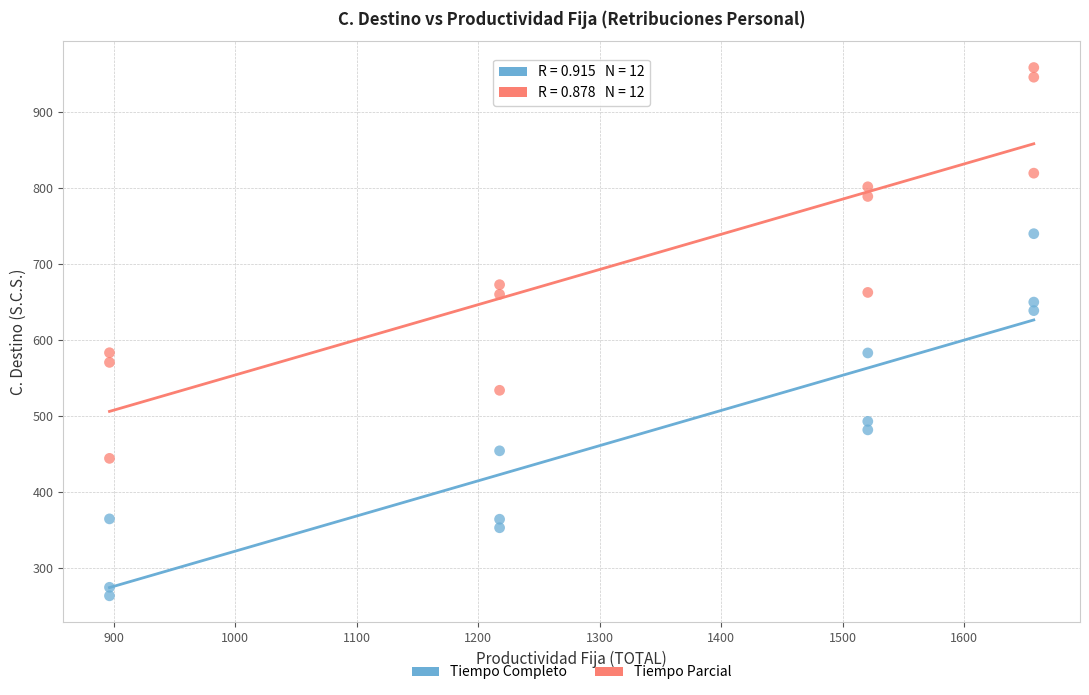

Which series has the widest spread of Y values?

Tiempo Parcial